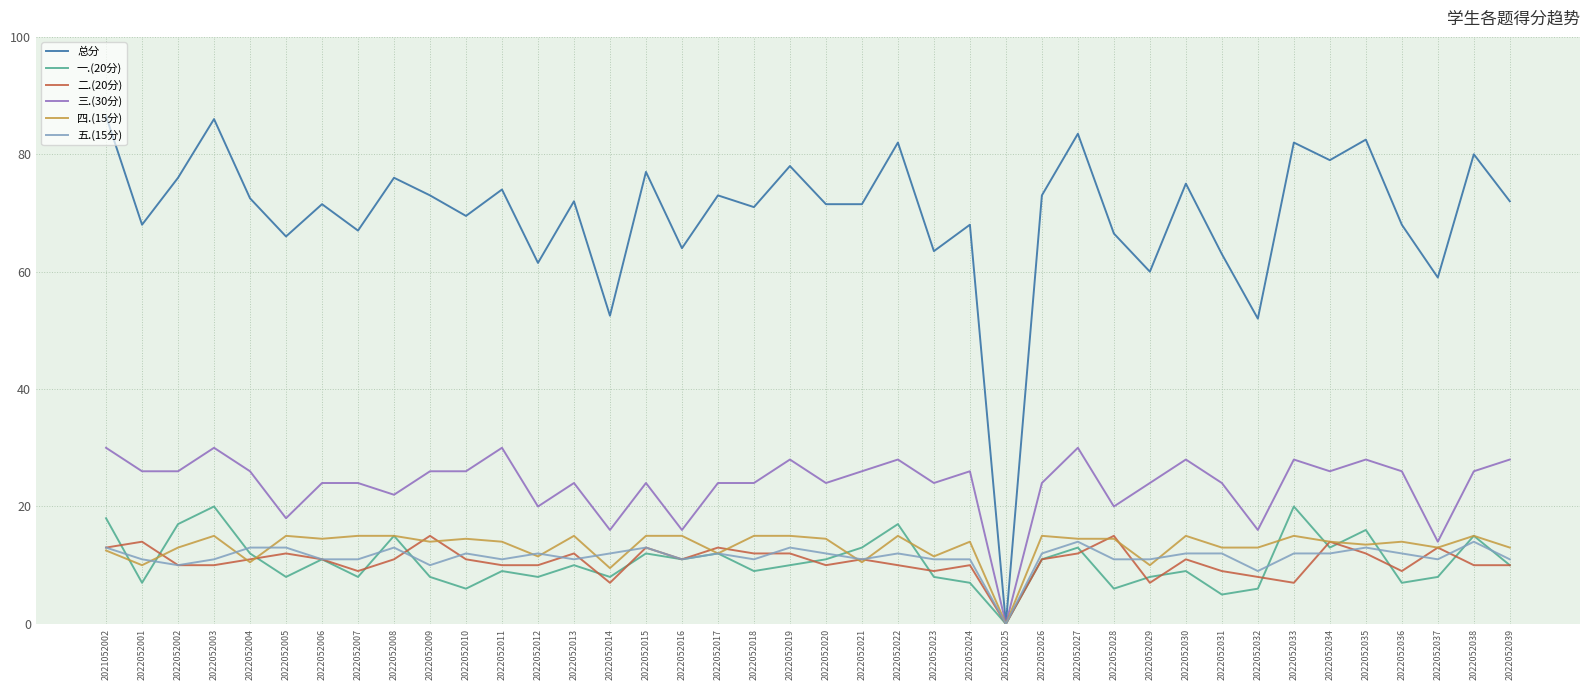

Which series has the largest total across all categories?

总分